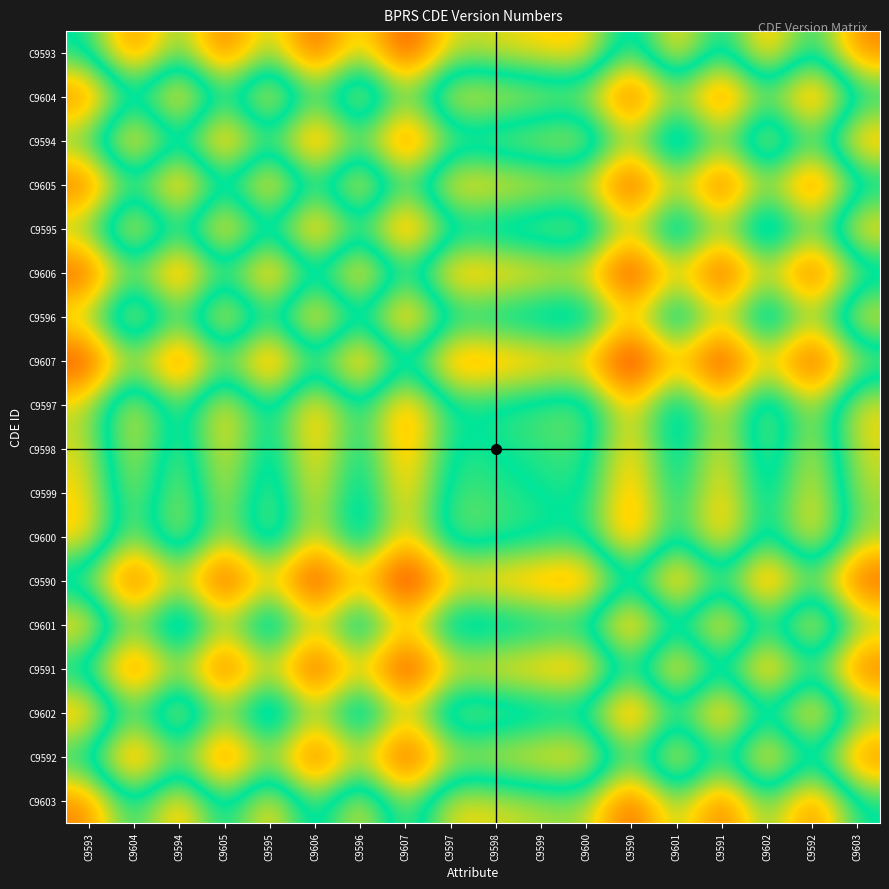

At which category is the sum across all series the highest?

C9590